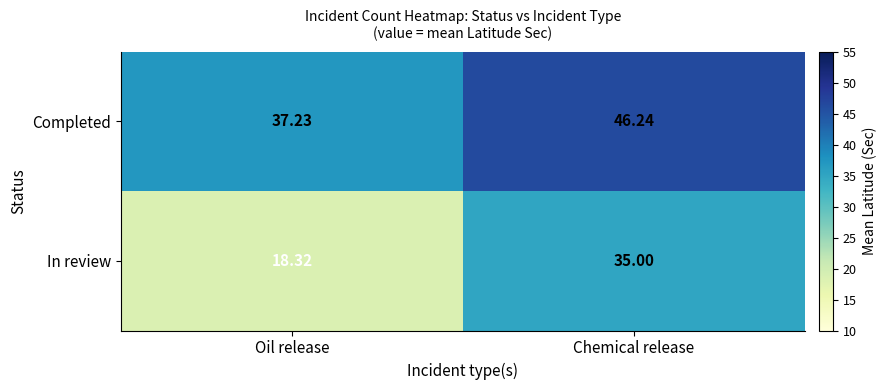

Is the value of Completed at Oil release greater than the value of In review at Oil release?

Yes